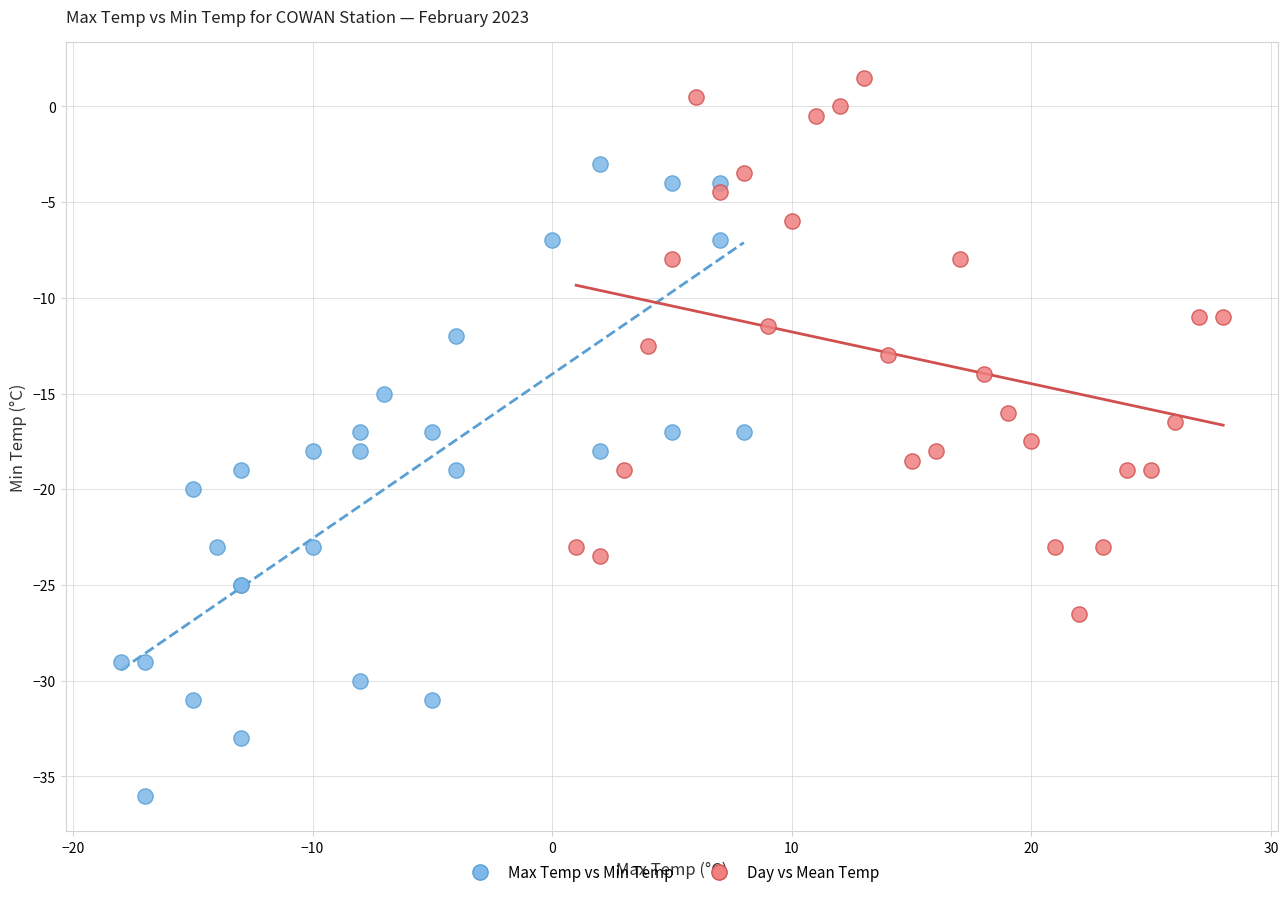

Which series contains the lowest Y value?

Max Temp vs Min Temp